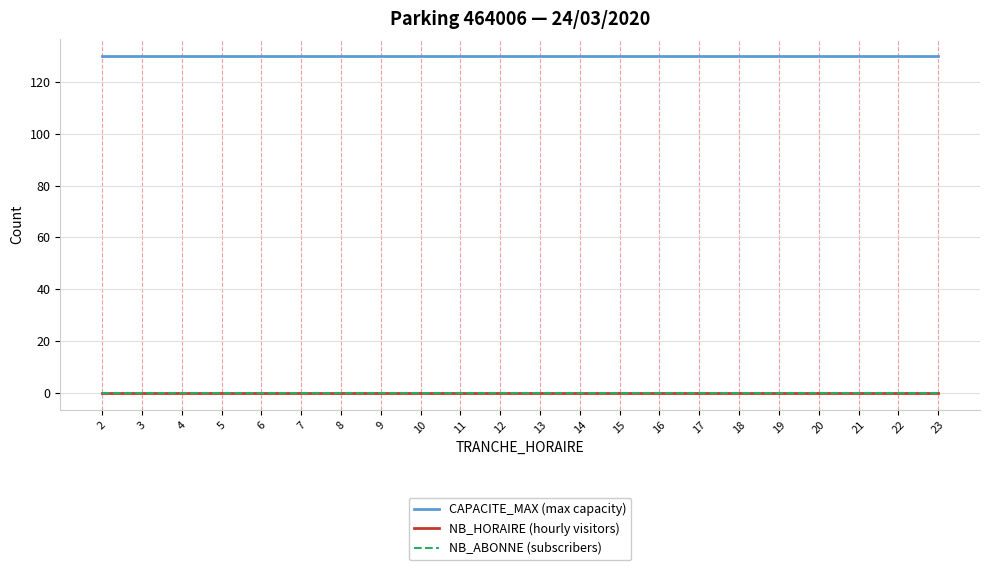

Does the chart have visible grid lines?

Yes